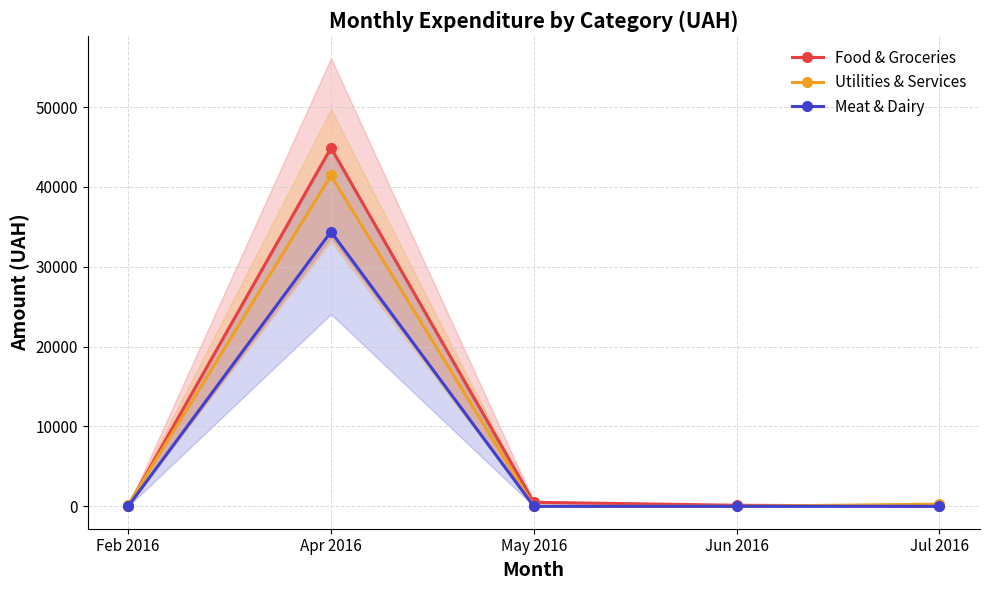

What is the difference between the highest and lowest values at Jun 2016?

132.0